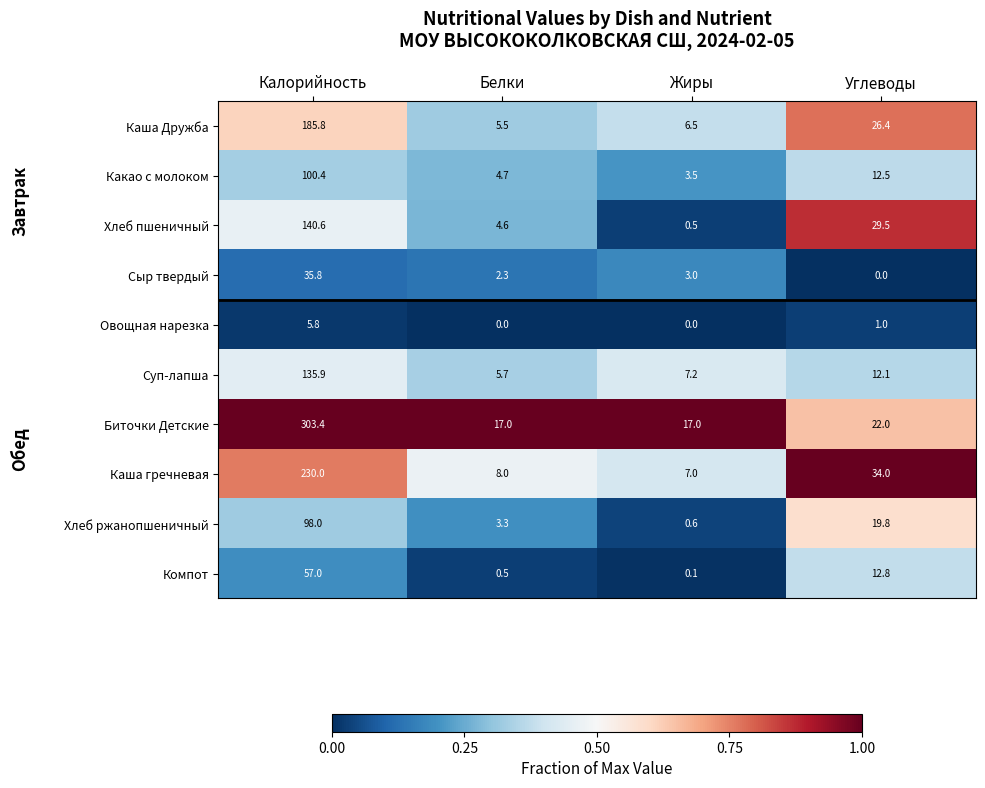

At which category is the sum across all series the highest?

Калорийность